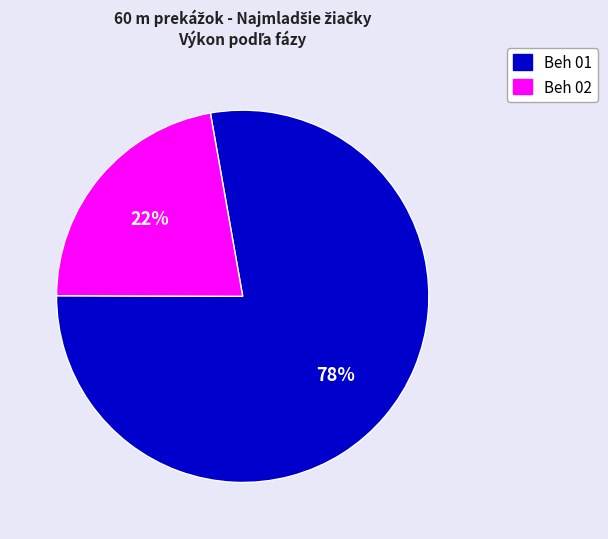

Is there any slice that represents more than half of the pie?

Yes